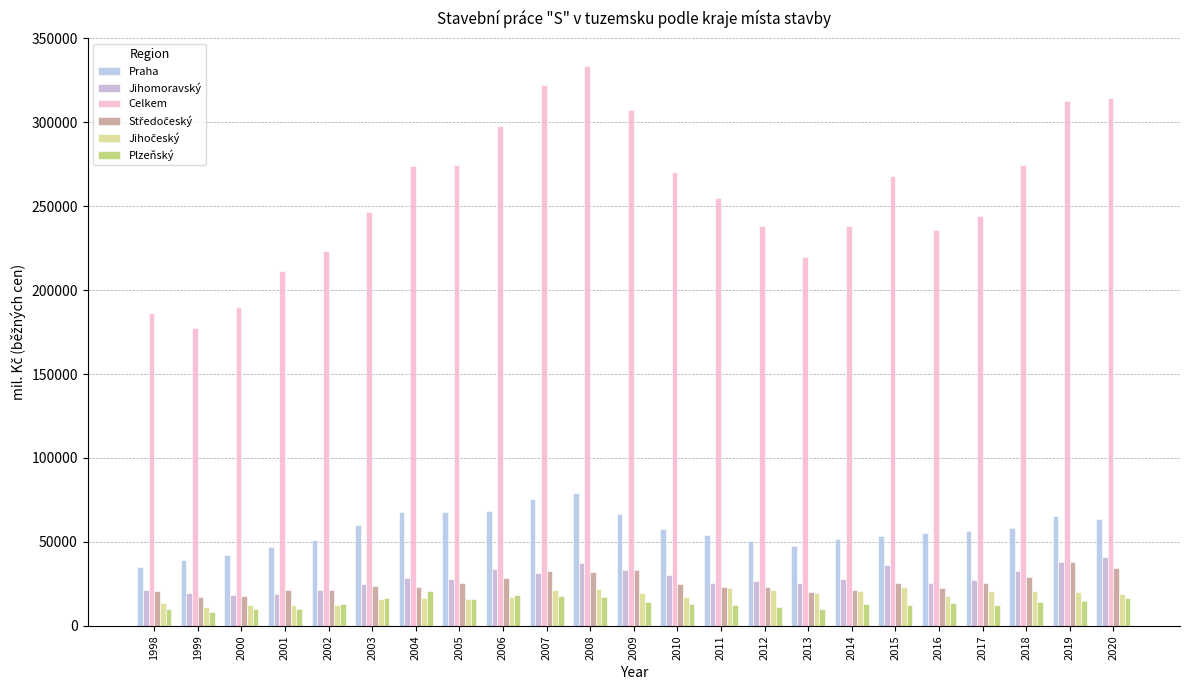

Which label corresponds to the smallest value in the chart?

1999